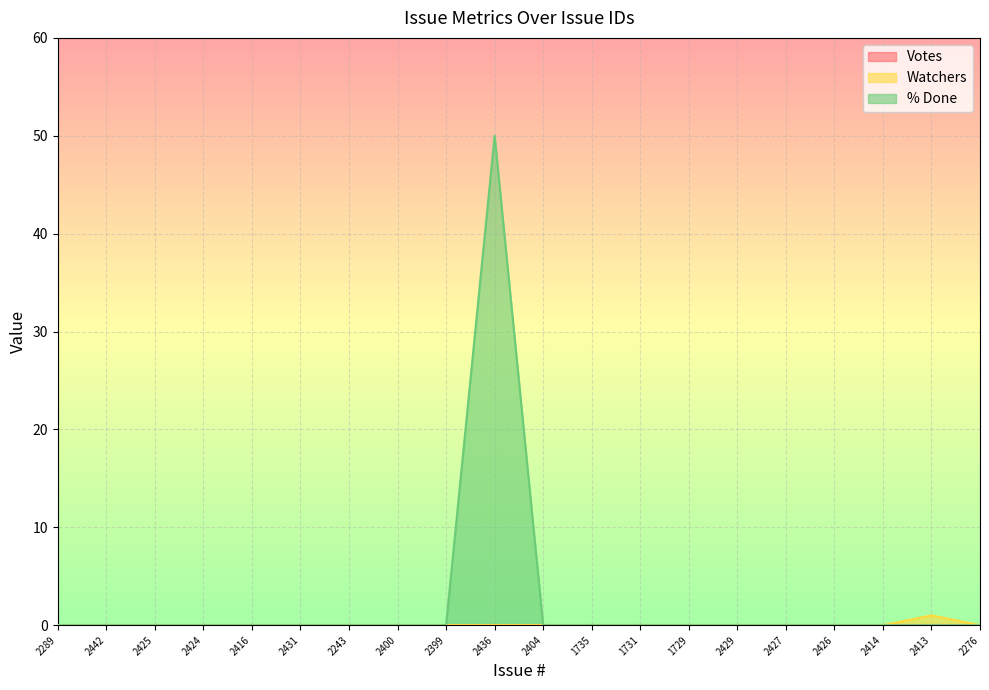

What is the maximum value for % Done?

50